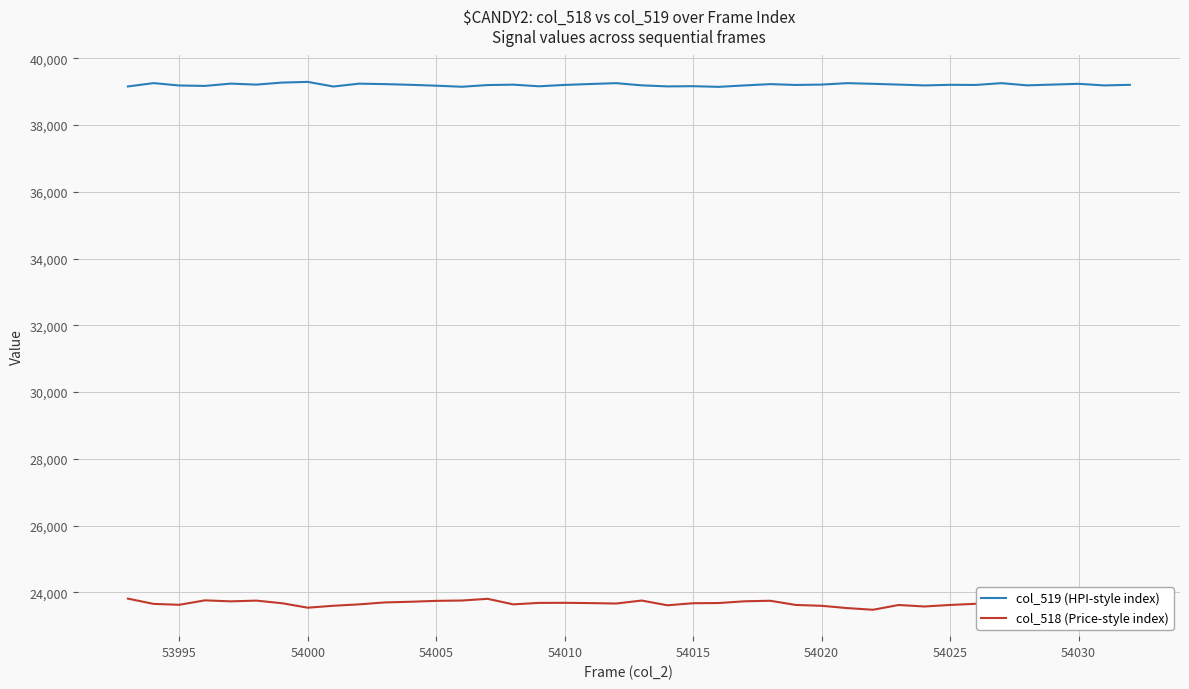

What is the maximum value for col_519 (HPI-style index)?

39294